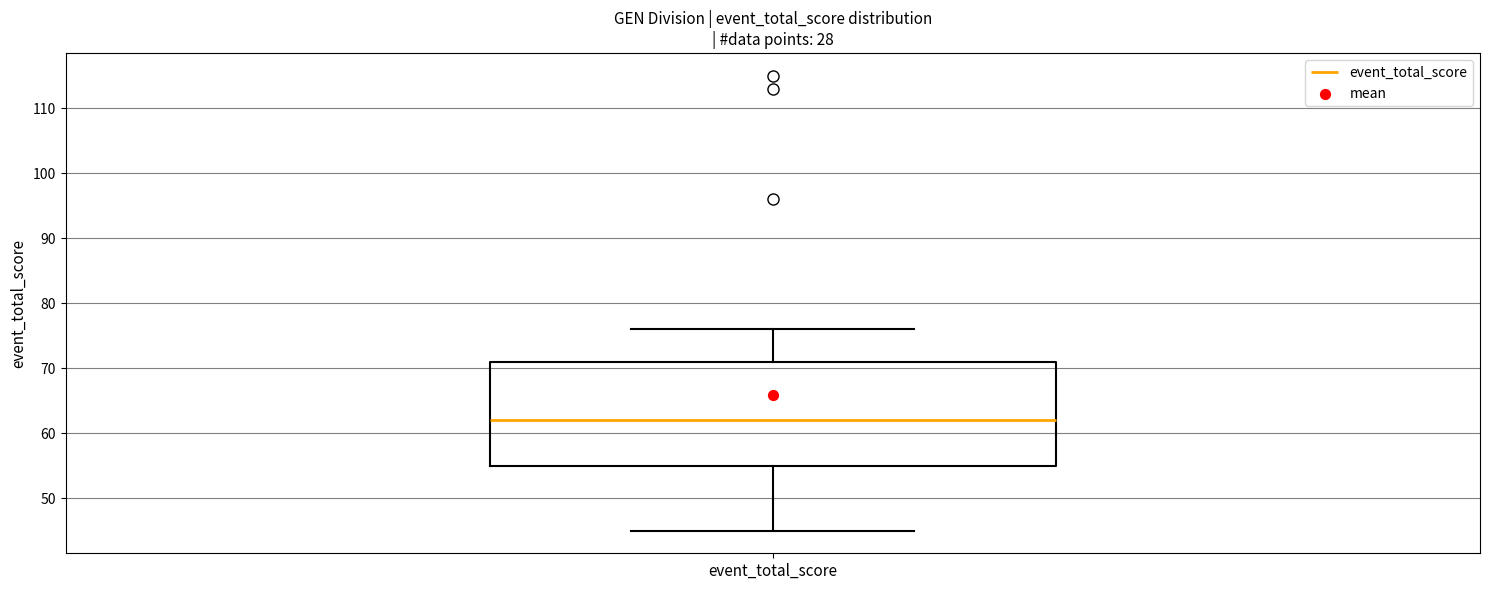

Read this box plot against the y-axis: the position of the median line, the range covered by the box, and the ends of both whiskers. The values are not printed on the chart, so give them approximately, as read against the axis.

median 62, box 55 to 71, whiskers 45 to 76